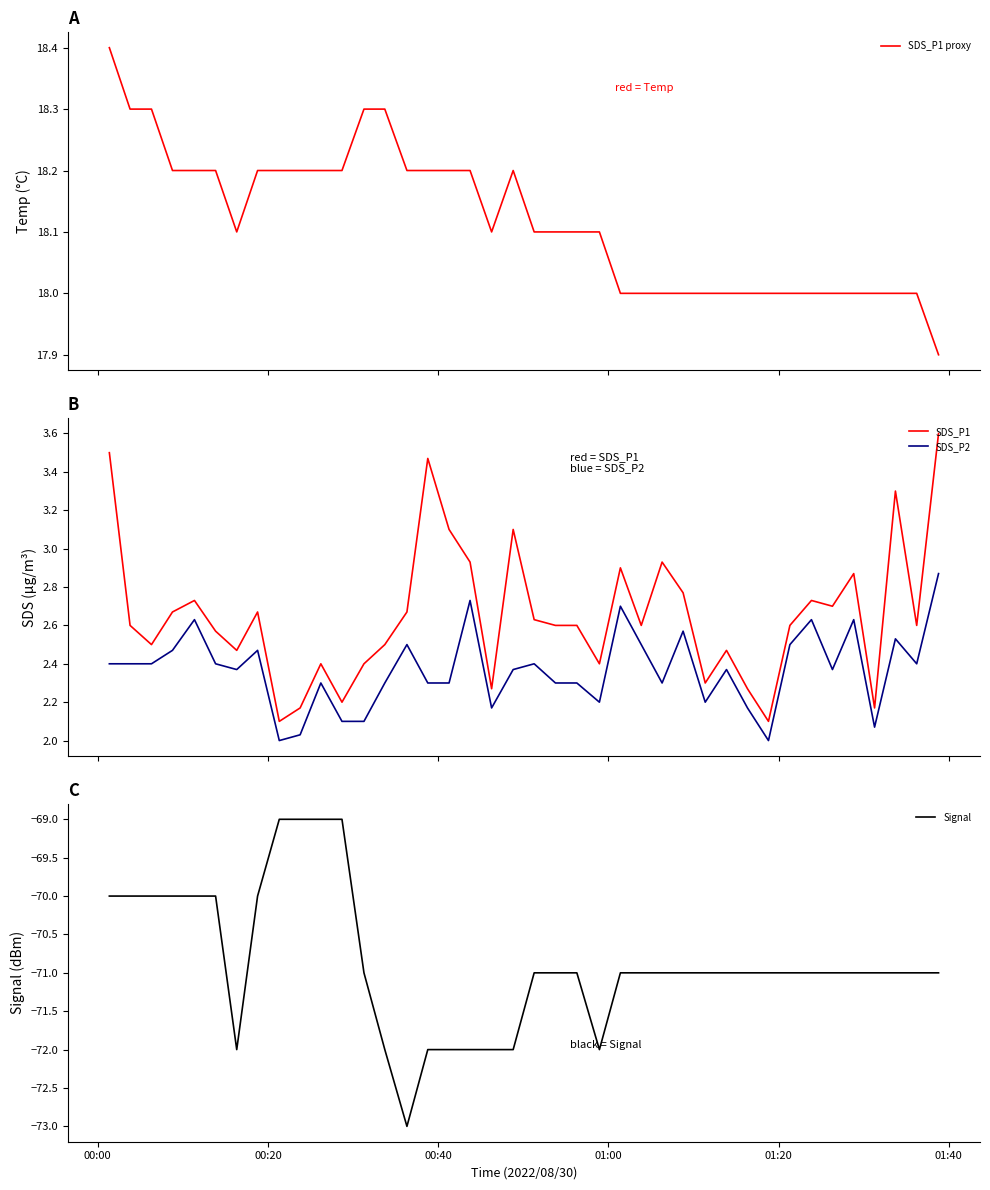

True or false: SDS_P1 and SDS_P2 intersect in this chart.

False